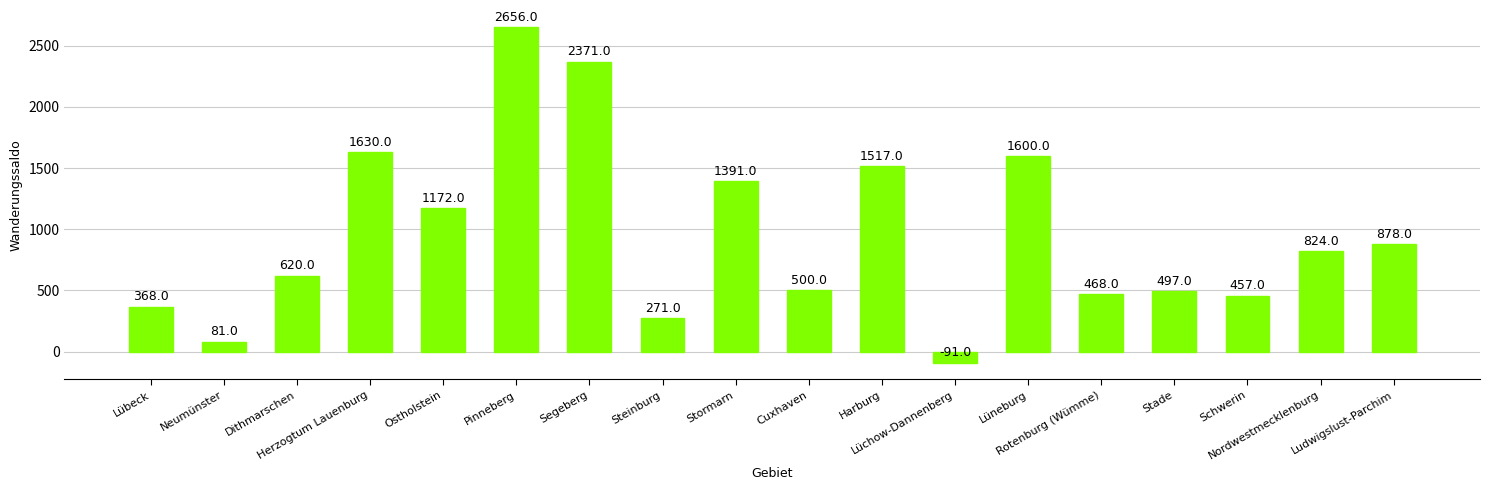

Reading right to left, list all the values displayed in this chart.

878	824	457	497	468	1600	-91	1517	500	1391	271	2371	2656	1172	1630	620	81	368